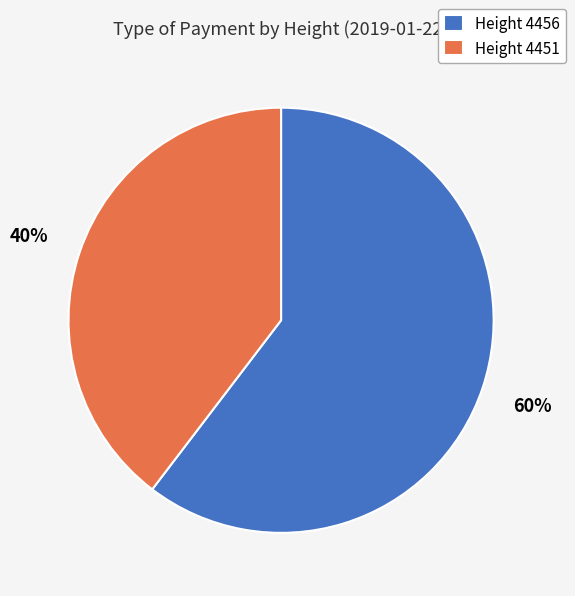

Rank the categories by value from lowest to highest.

Height 4451, Height 4456